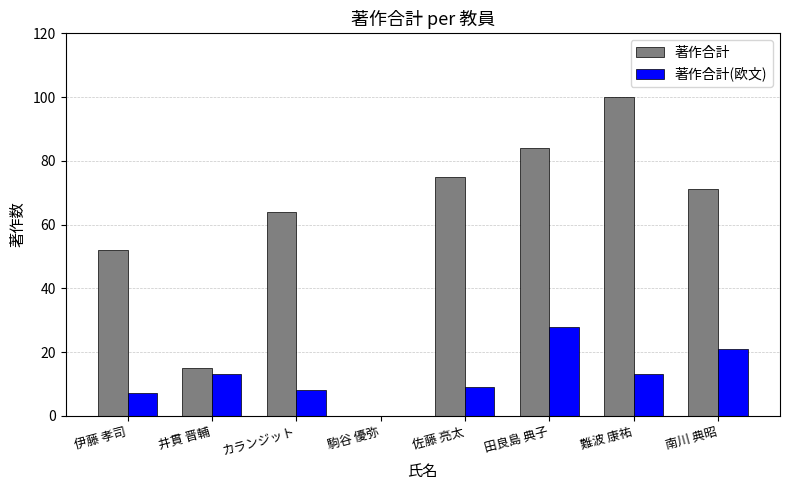

The value of 著作合計 at 伊藤 孝司 is 52. True or false?

True